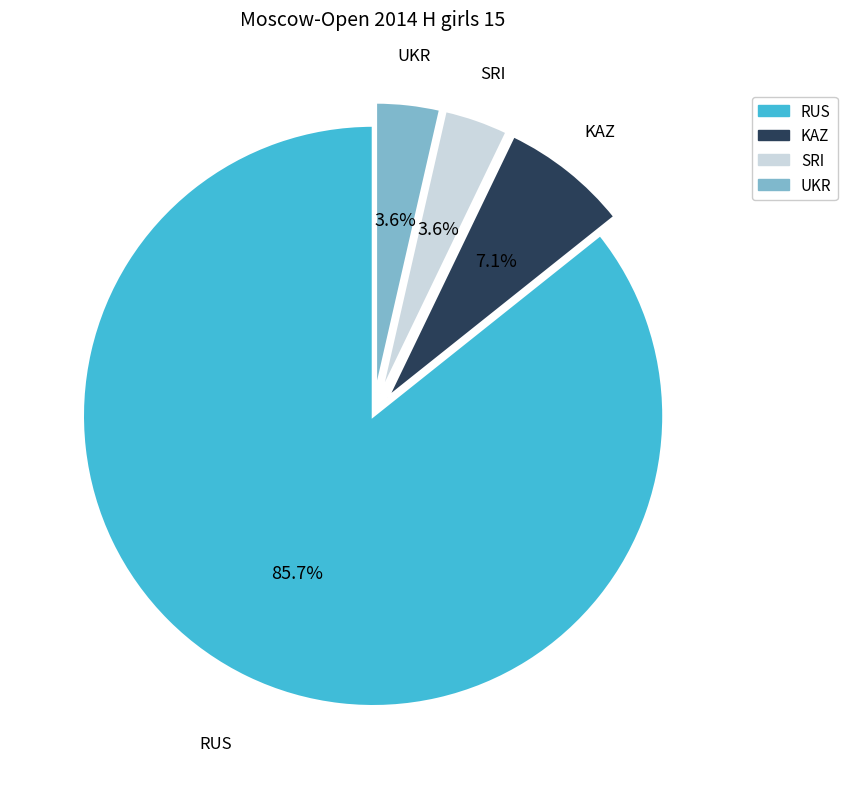

Do KAZ and SRI together represent more than half of the pie?

No